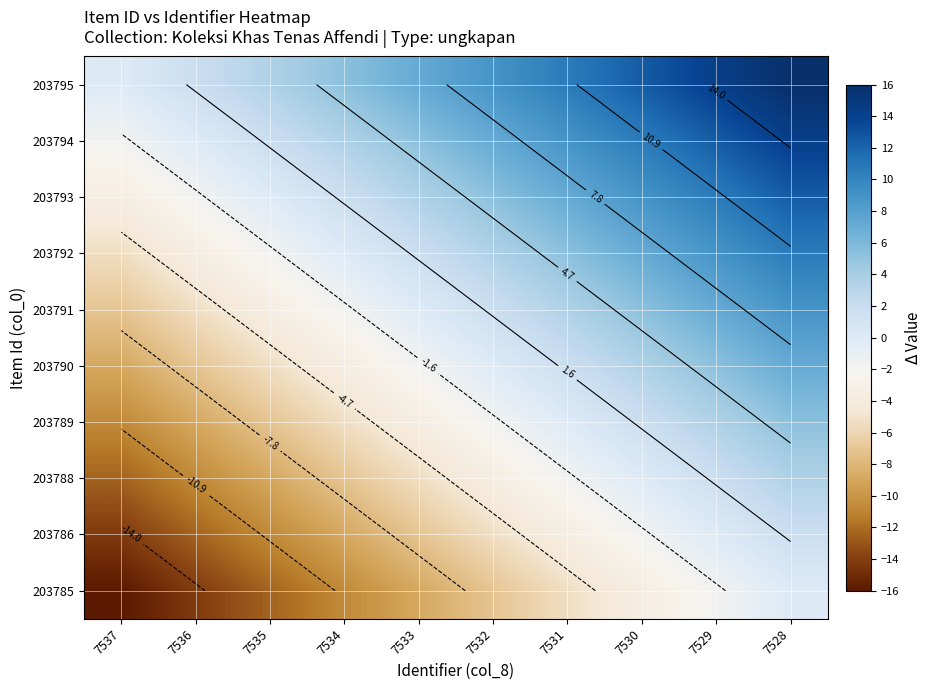

Where is 203791 nearest to the value 0?

7533